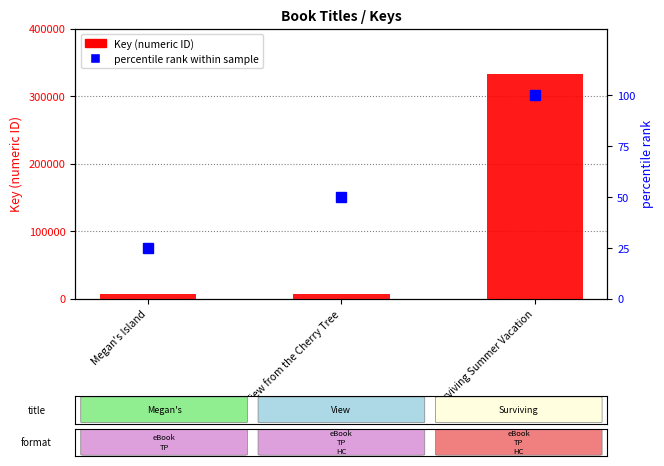

Rank the categories by Key (numeric ID) value from highest to lowest.

Surviving Summer Vacation, View from the Cherry Tree, Megan's Island